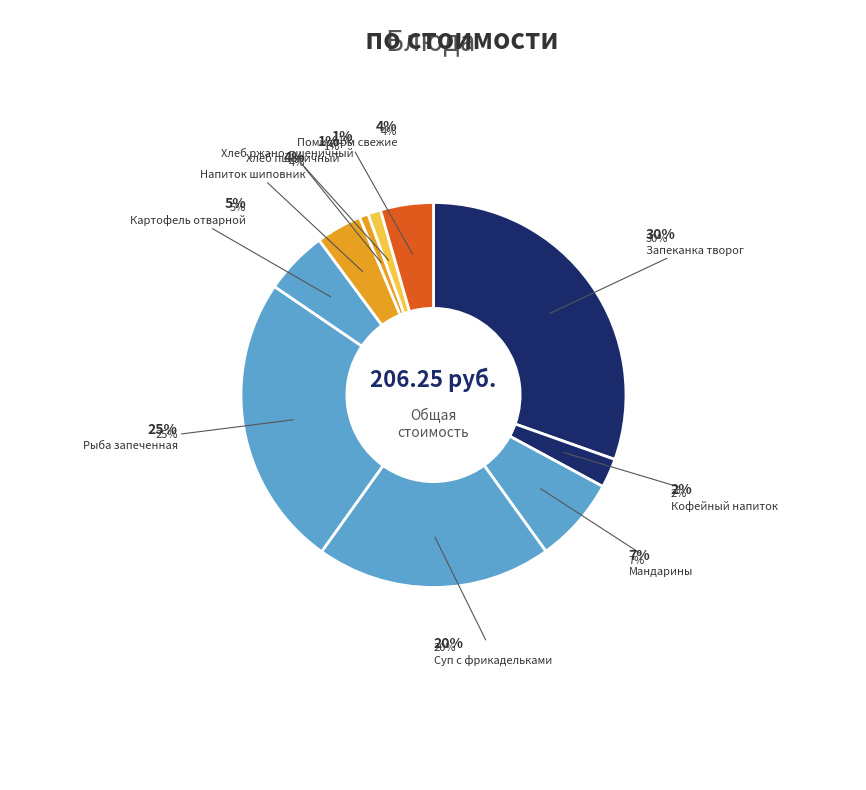

Rank the categories by value from lowest to highest.

ХЛЕБ ПШЕНИЧНЫЙ, ХЛЕБ РЖАНО ПШЕНИЧНЫЙ, КОФЕЙНЫЙ НАПИТОК, НАПИТОК ИЗ ШИПОВНИКА, ПОМИДОРЫ СВЕЖИЕ, КАРТОФЕЛЬ ОТВАРНОЙ, МАНДАРИНЫ, СУП КАРТОФЕЛЬНЫЙ С ФРИКАДЕЛЬКАМИ, РЫБЫ ЗАПЕЧЕННАЯ, ЗАПЕКАНКА ИЗ ТВОРОГА С ДЖЕМОМ